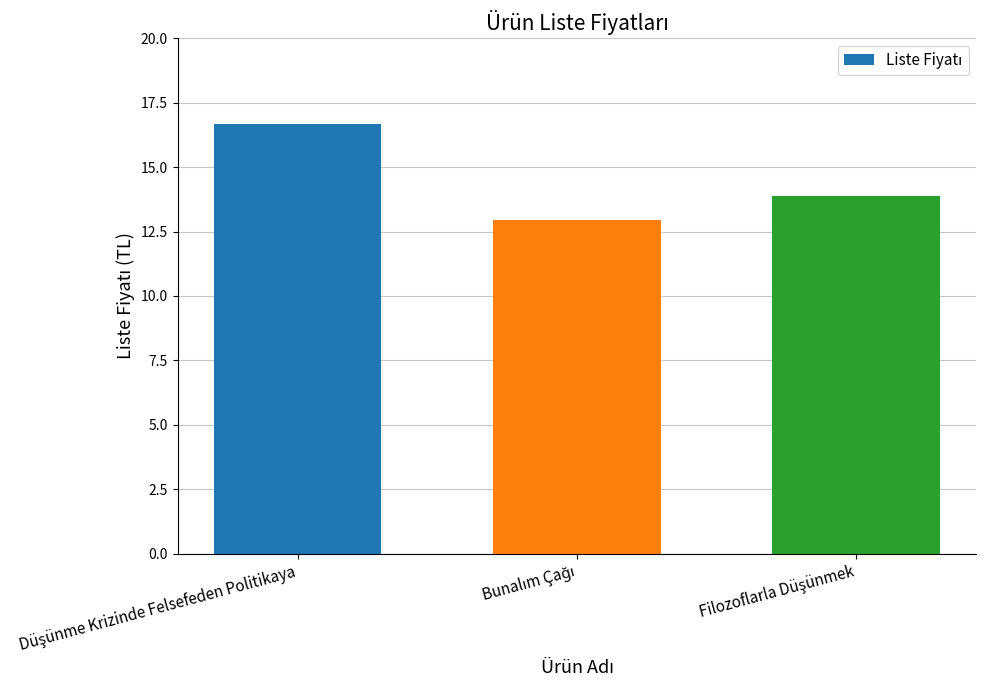

What is the difference between the second highest and minimum values?

0.9